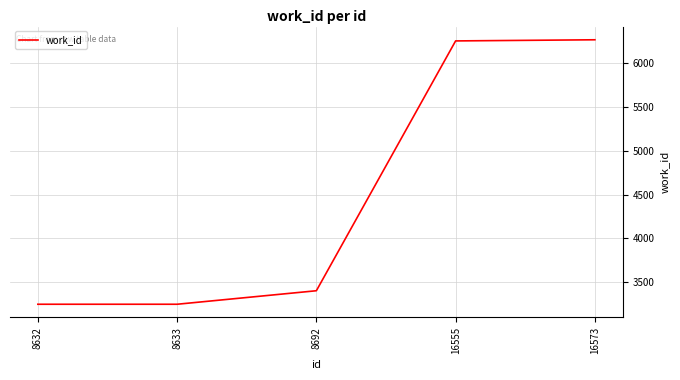

True or false: the data has more than 1 interior local peaks.

False